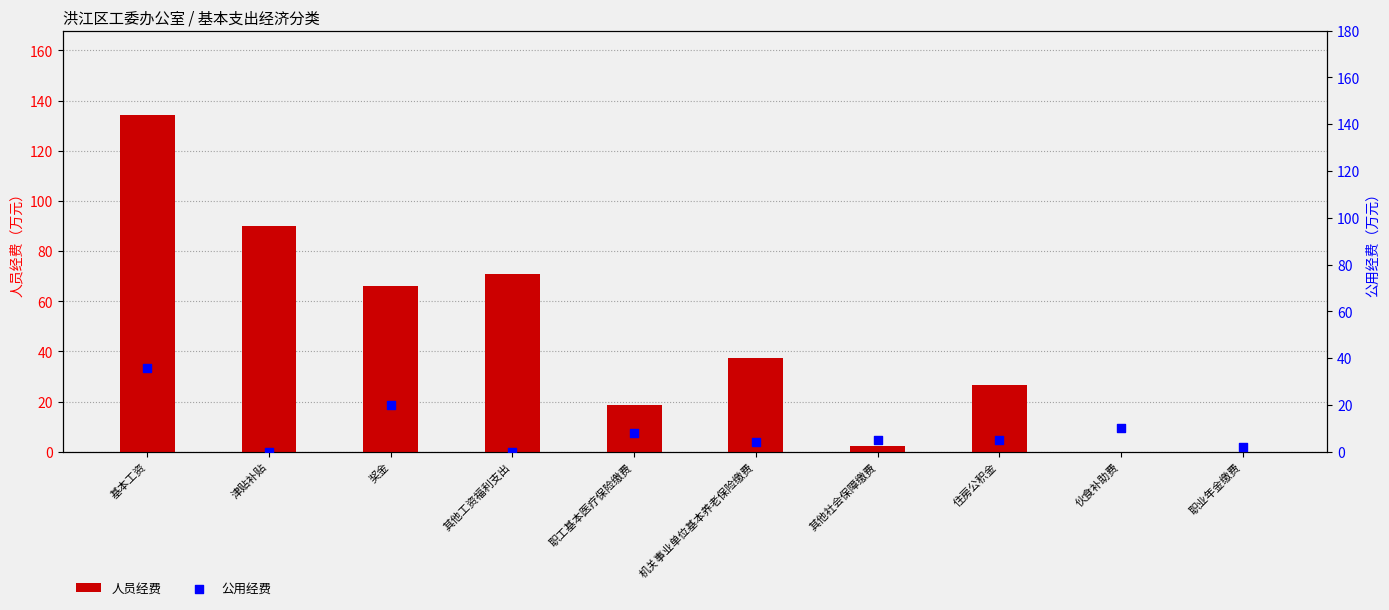

What are all the series names shown in the legend?

人员经费, 公用经费